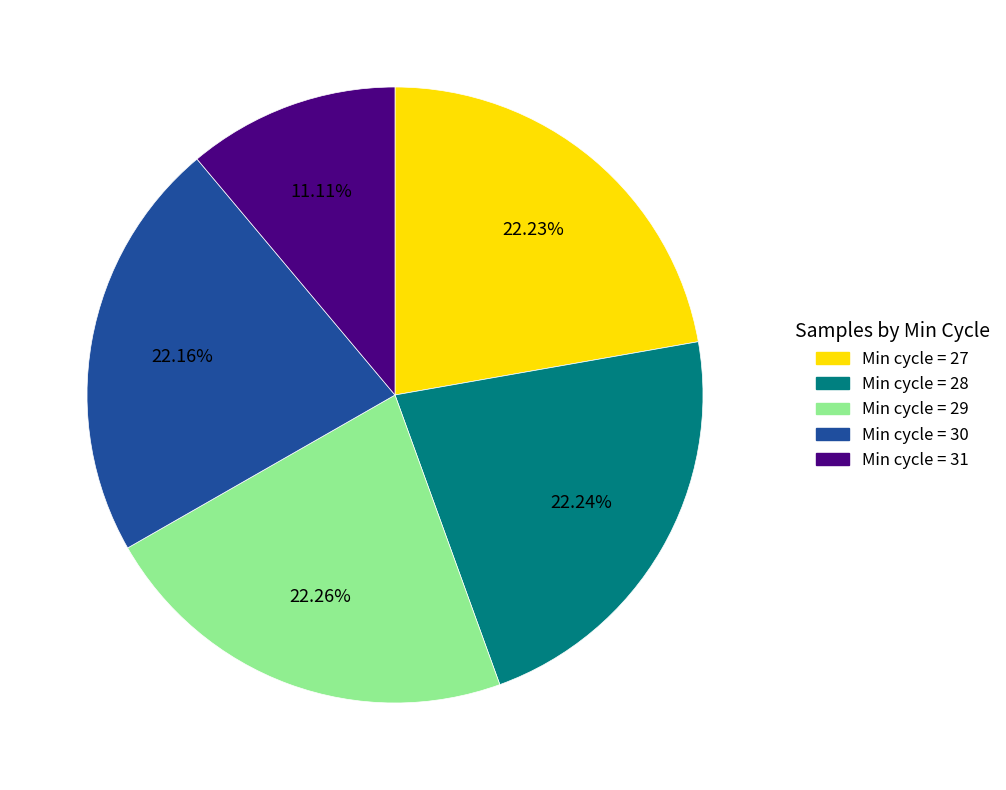

Does any single category account for the majority?

No